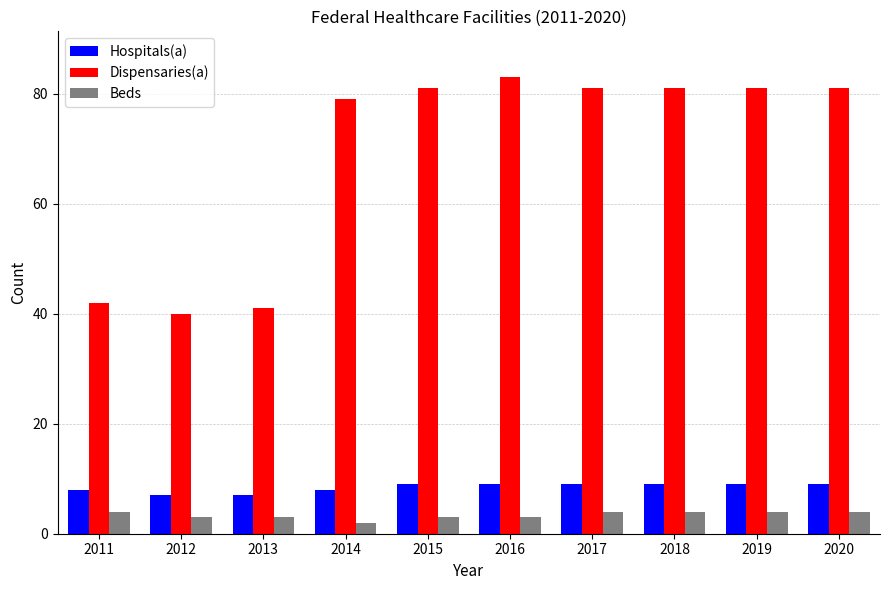

Which category has the highest value across all series?

2016